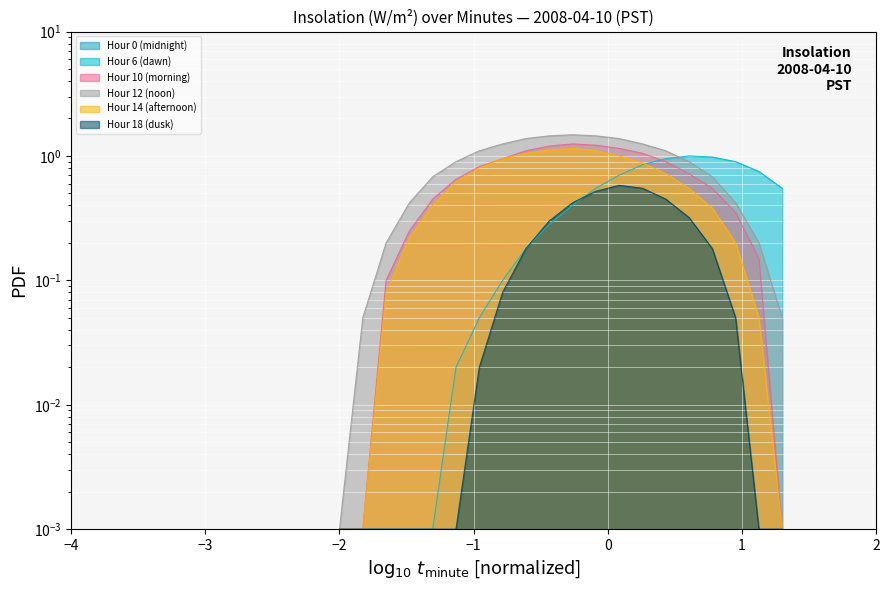

True or false: Hour 18 (dusk) and Hour 10 (morning) intersect in this chart.

False